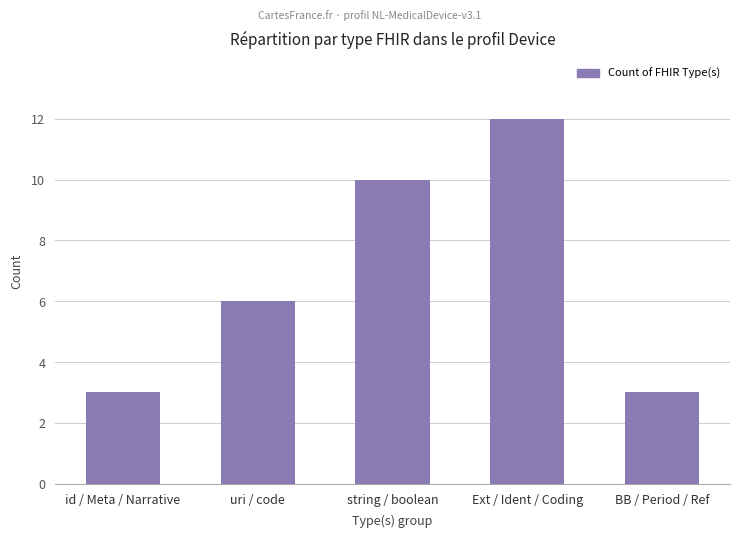

How many data points does each series have?

5